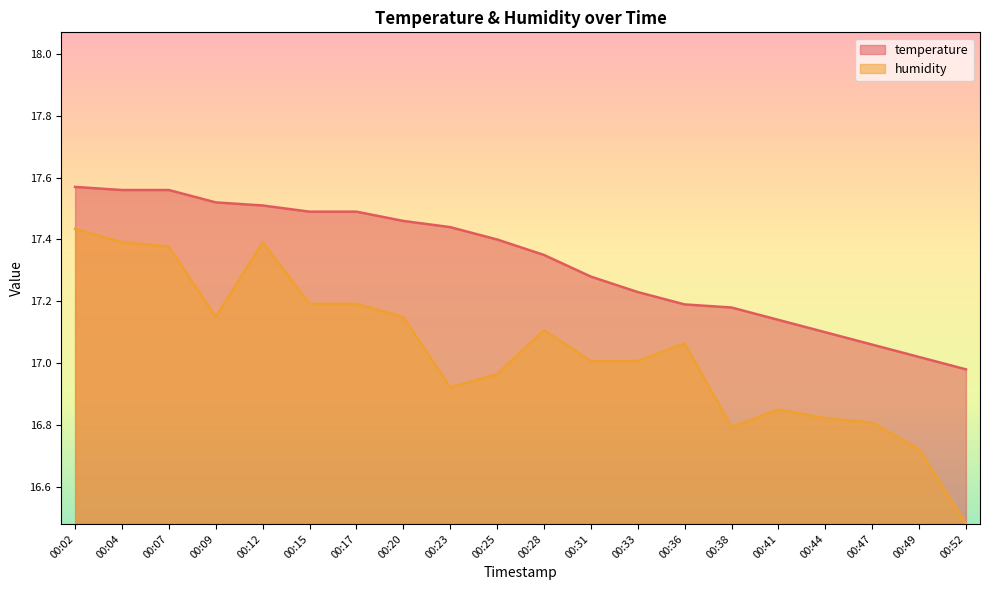

The humidity series shows 17.1 at 00:09. True or false?

True